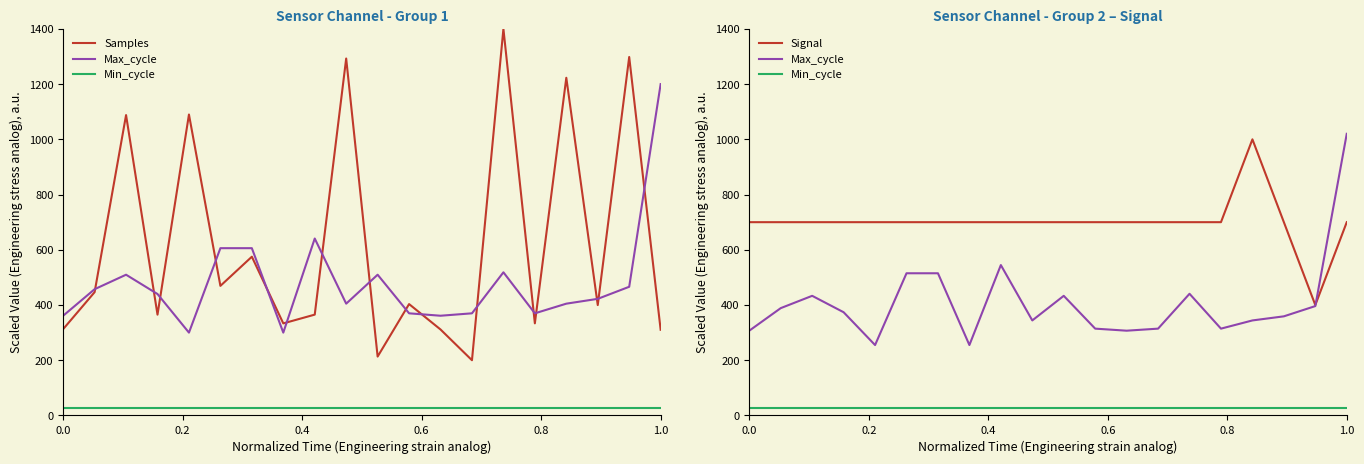

True or false: Signal has a value of 438.1 at 15.

False